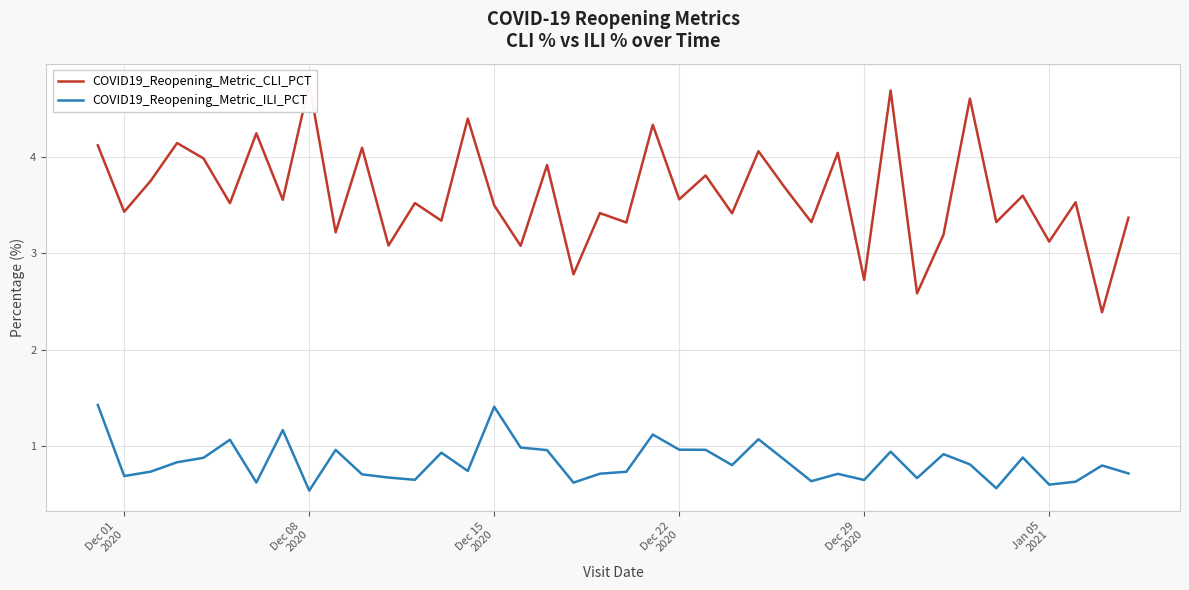

What is the maximum value for COVID19_Reopening_Metric_ILI_PCT?

1.4